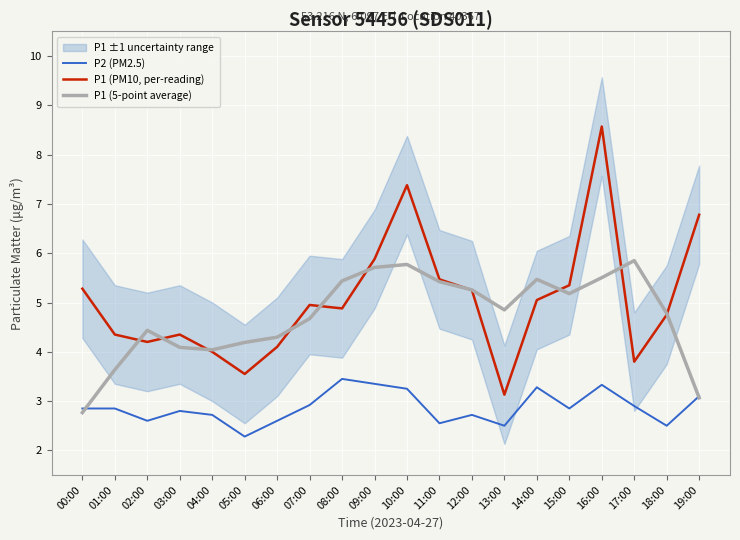

True or false: P1 (PM10, per-reading) has a value of 2.3 at 07:00.

False